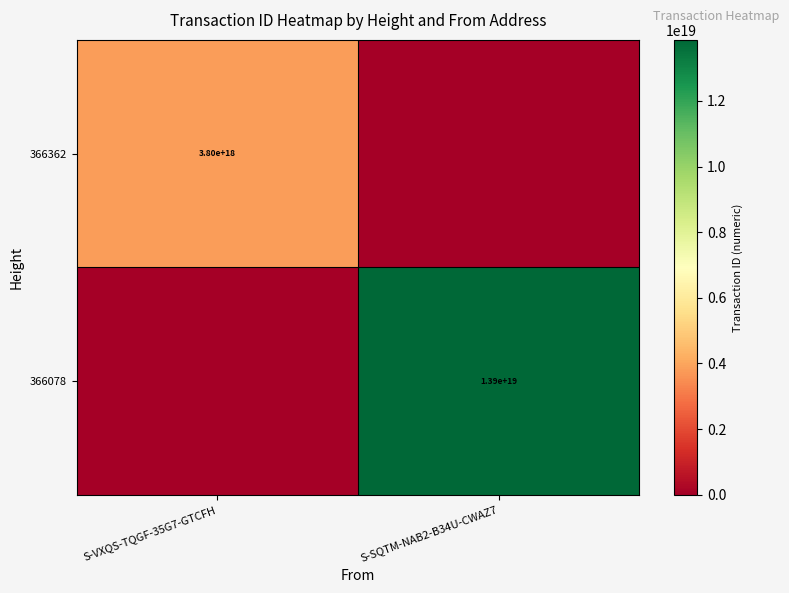

At which category is the sum across all series the highest?

S-SQTM-NAB2-B34U-CWAZ7